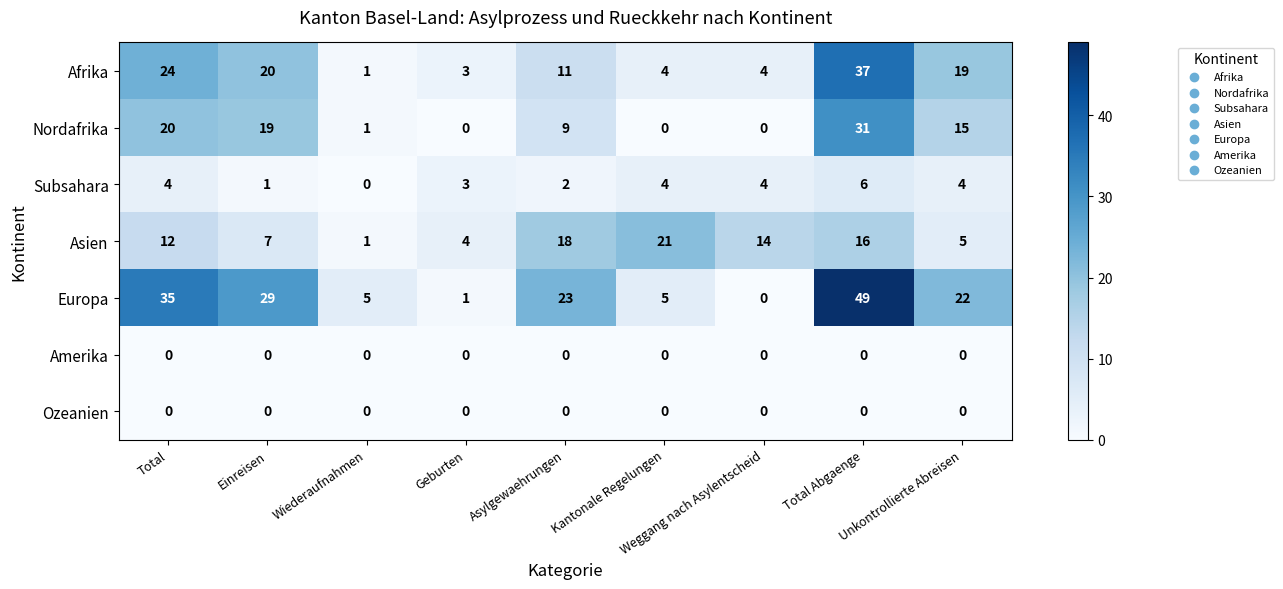

What is the total value across all series at Kantonale Regelungen?

34